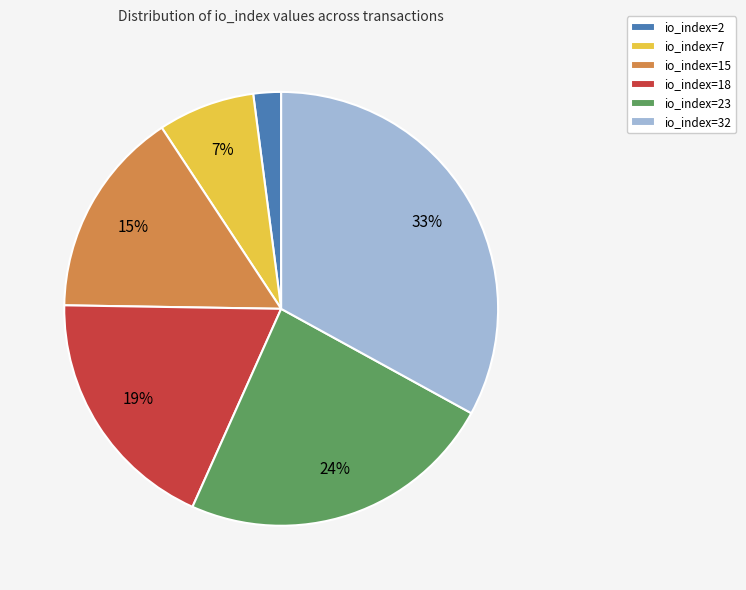

Is io_index=23 the majority of the pie?

No